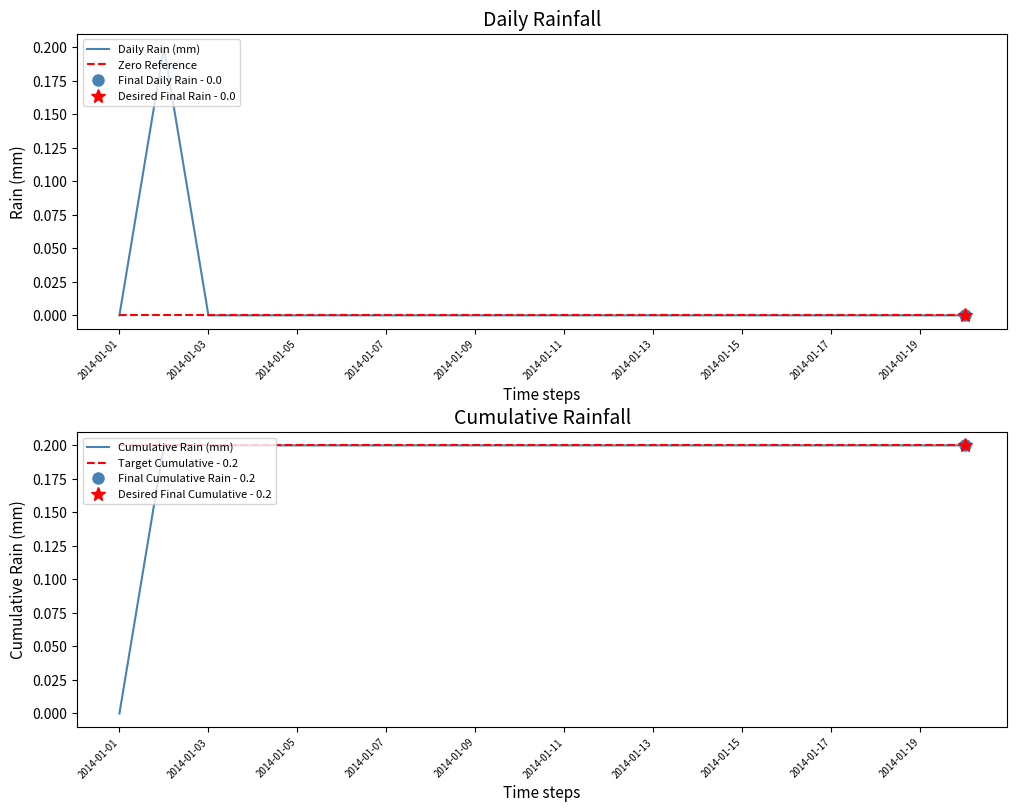

The Zero Reference series shows 0.0 at 2014-01-15. True or false?

True